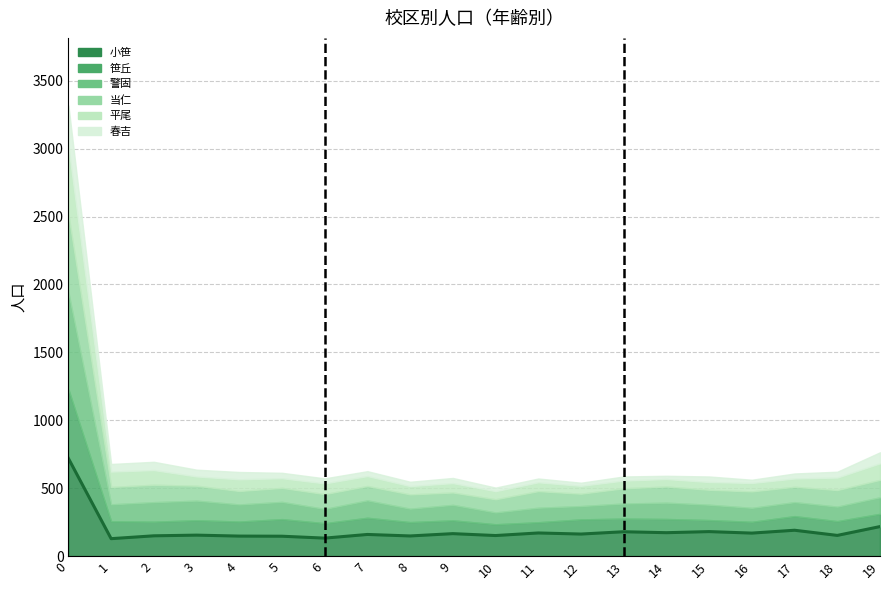

What is the maximum value shown in the chart?

719